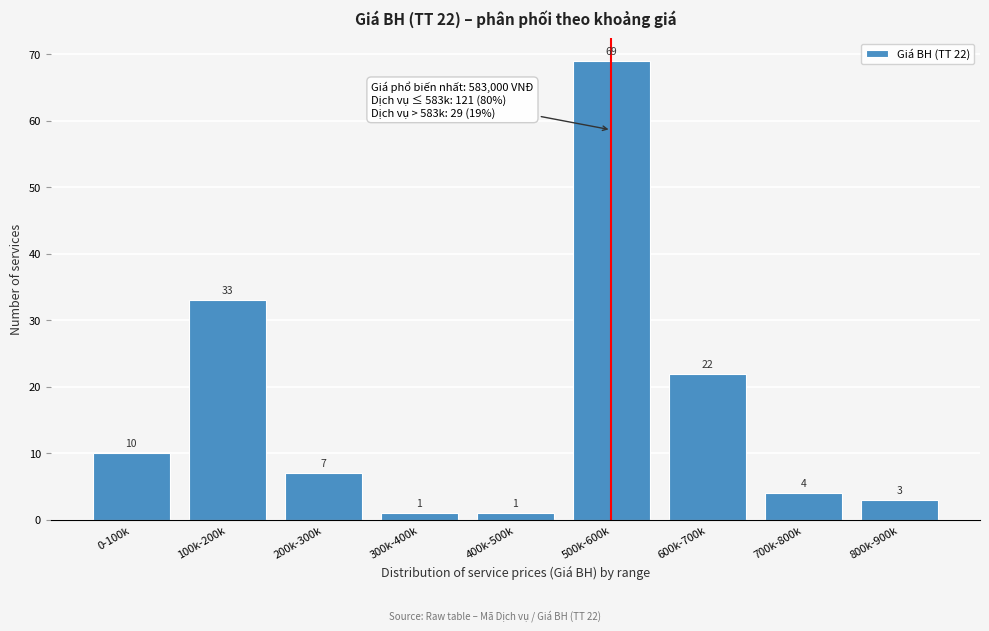

Reading left to right, extract all data points from this chart.

0-100k=10	100k-200k=33	200k-300k=7	300k-400k=1	400k-500k=1	500k-600k=69	600k-700k=22	700k-800k=4	800k-900k=3